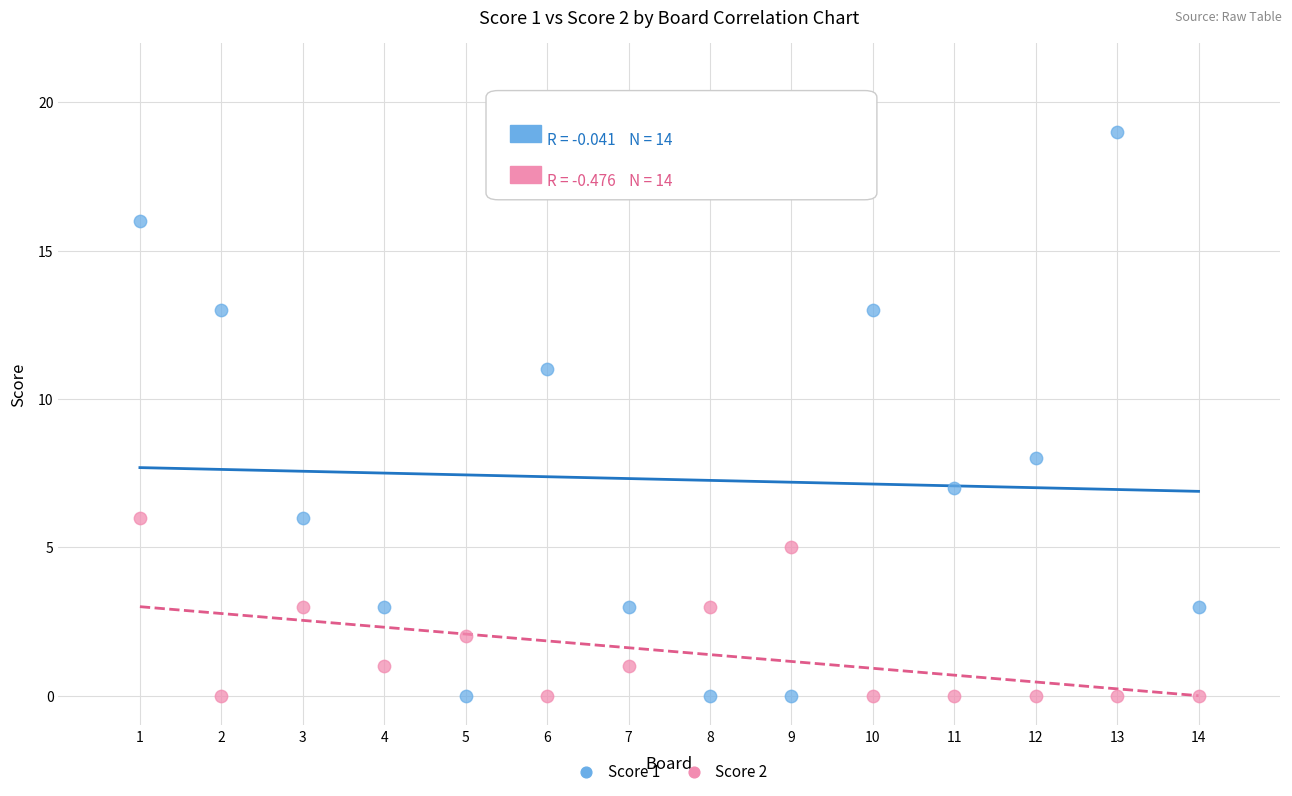

What is the X range (max minus min) for the scatter plot?

13